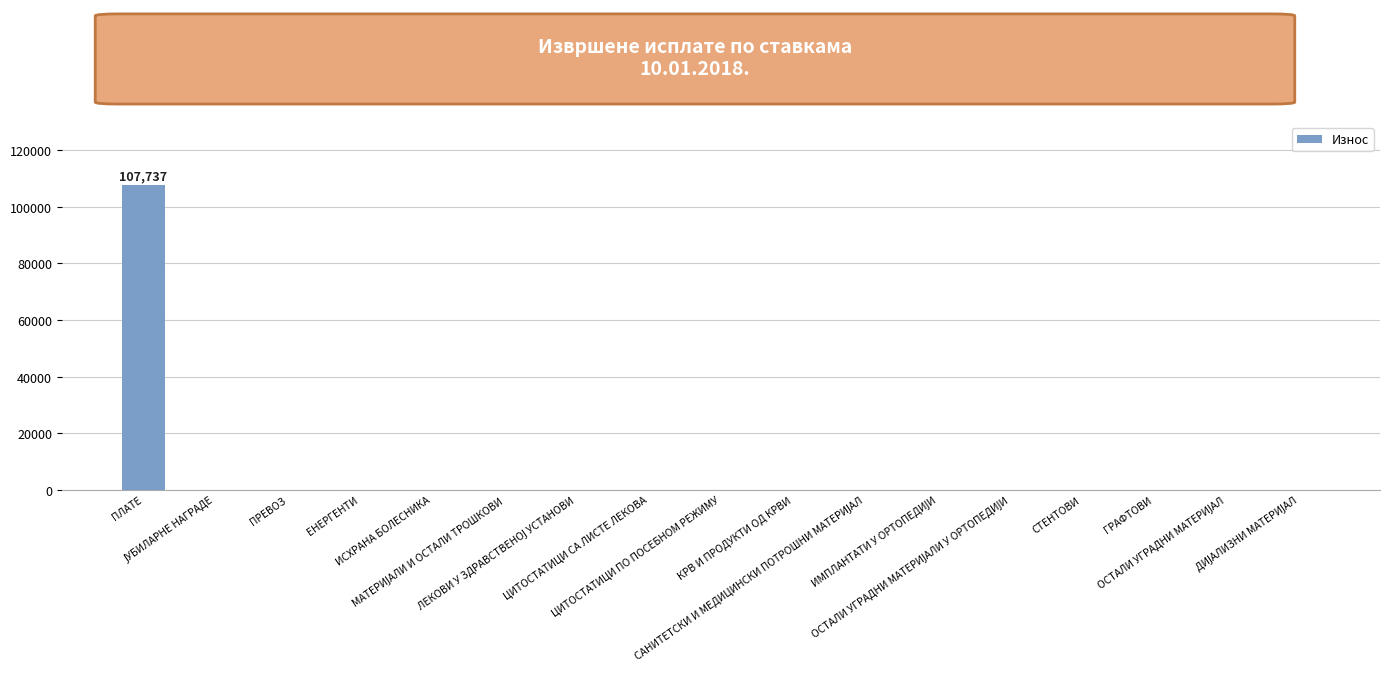

Are the bars grouped side by side (vs. stacked)?

No